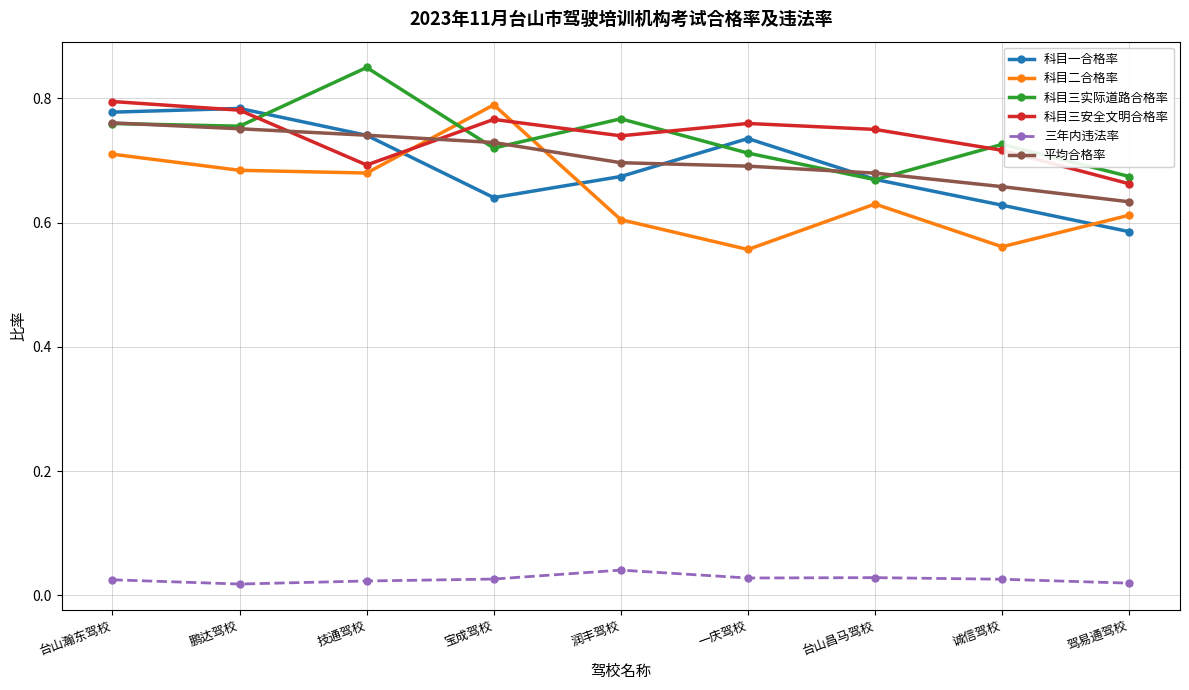

How many times do 科目三实际道路合格率 and 科目二合格率 cross each other?

2